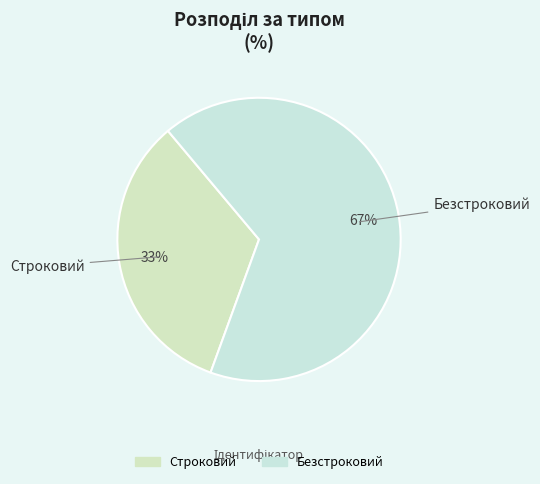

Between Безстроковий and Строковий, which is larger?

Безстроковий